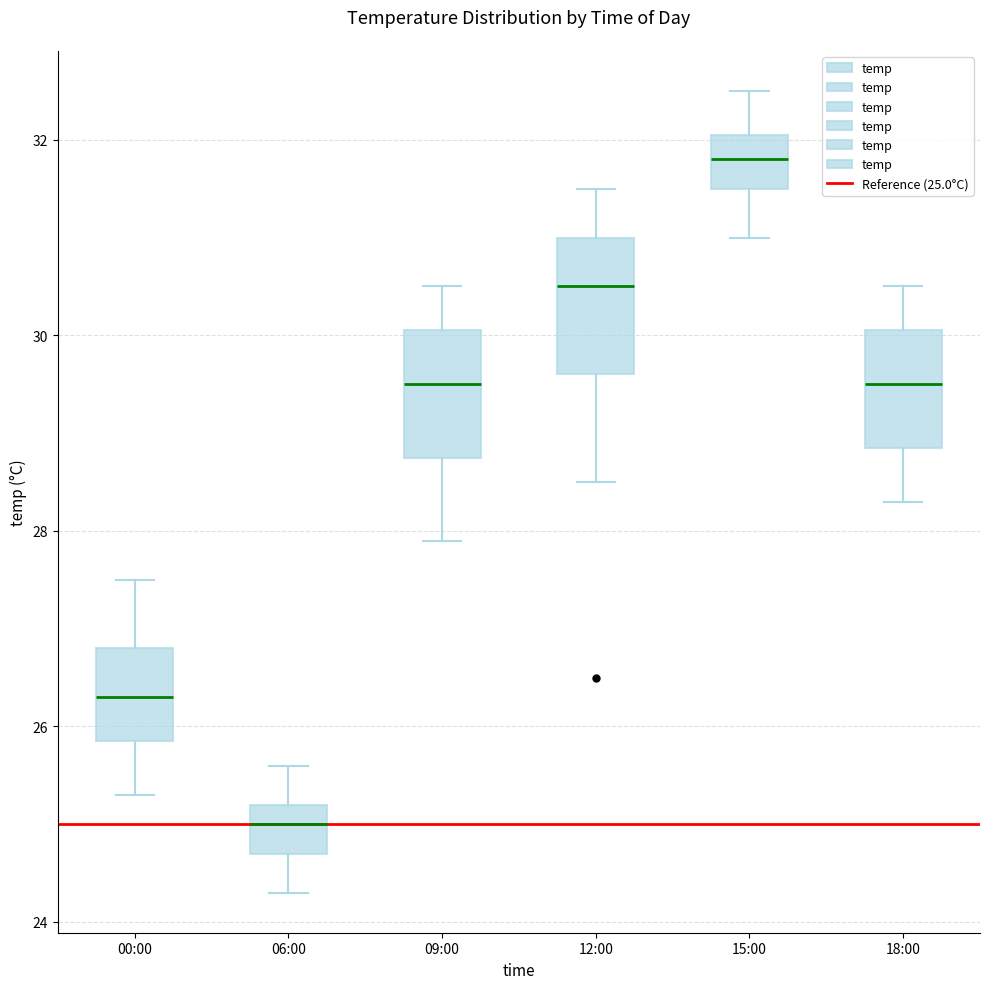

Reading left to right, transcribe this box plot: for each box, give where its median line is, the range the box spans, and where its two whiskers end, as read against the y-axis. The values are not printed on the chart, so give them approximately, as read against the axis.

00:00: median 26.4, box 25.8 to 26.8, whiskers 25.4 to 27.6
06:00: median 25.0, box 24.8 to 25.2, whiskers 24.4 to 25.6
09:00: median 29.6, box 28.8 to 30.0, whiskers 28.0 to 30.6
12:00: median 30.6, box 29.6 to 31.0, whiskers 28.6 to 31.6
15:00: median 31.8, box 31.6 to 32.0, whiskers 31.0 to 32.6
18:00: median 29.6, box 28.8 to 30.0, whiskers 28.4 to 30.6